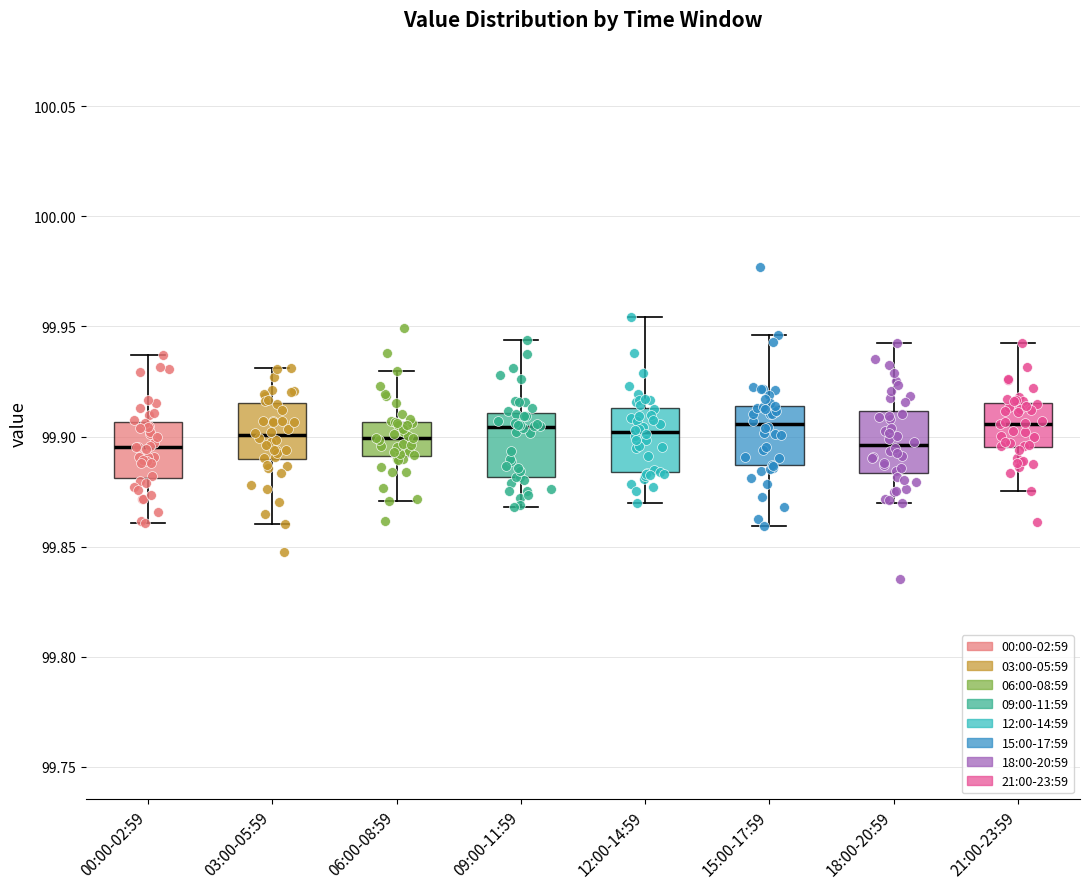

Reading left to right, transcribe this box plot: for each box, give where its median line is, the range the box spans, and where its two whiskers end, as read against the y-axis. The values are not printed on the chart, so give them approximately, as read against the axis.

00:00-02:59: median 99.895, box 99.880 to 99.905, whiskers 99.860 to 99.935
03:00-05:59: median 99.900, box 99.890 to 99.915, whiskers 99.860 to 99.930
06:00-08:59: median 99.900, box 99.890 to 99.905, whiskers 99.870 to 99.930
09:00-11:59: median 99.905, box 99.880 to 99.910, whiskers 99.870 to 99.945
12:00-14:59: median 99.900, box 99.885 to 99.915, whiskers 99.870 to 99.955
15:00-17:59: median 99.905, box 99.885 to 99.915, whiskers 99.860 to 99.945
18:00-20:59: median 99.895, box 99.885 to 99.910, whiskers 99.870 to 99.940
21:00-23:59: median 99.905, box 99.895 to 99.915, whiskers 99.875 to 99.945